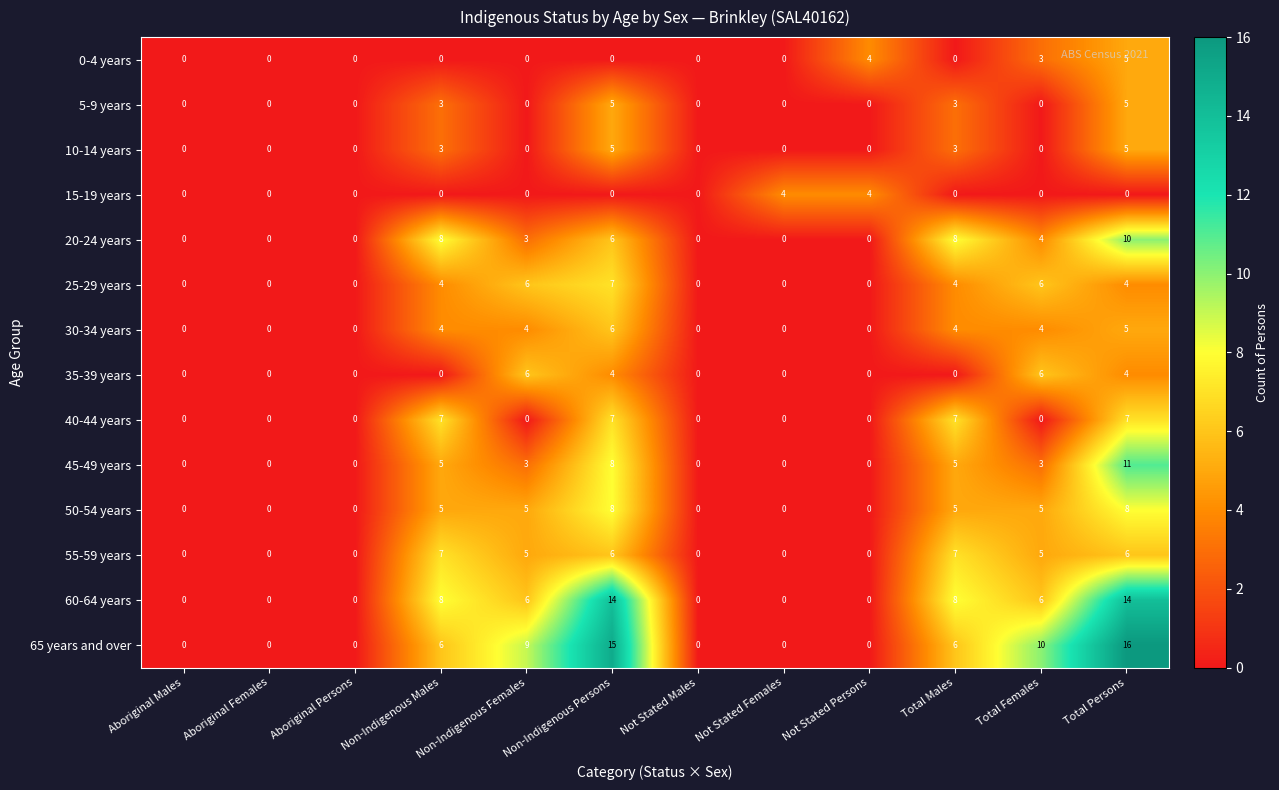

What is the total value across all series at Not Stated Females?

4